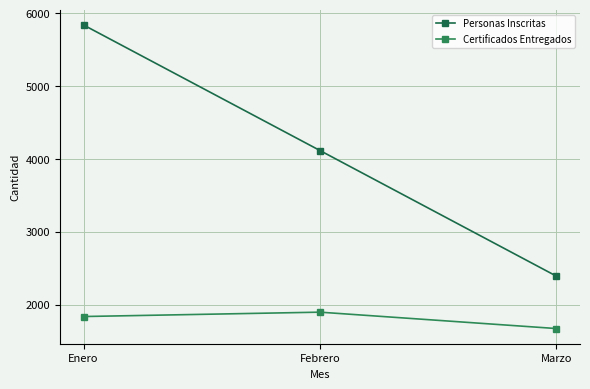

What is the total value across all series at Marzo?

4060